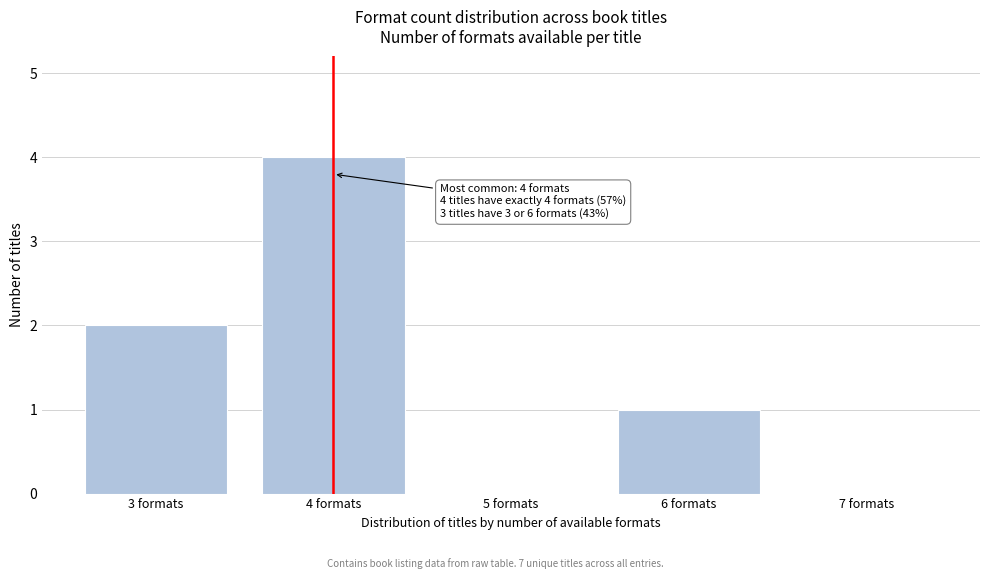

Reading left to right, extract all data points from this chart.

3 formats=2	4 formats=4	5 formats=0	6 formats=1	7 formats=0